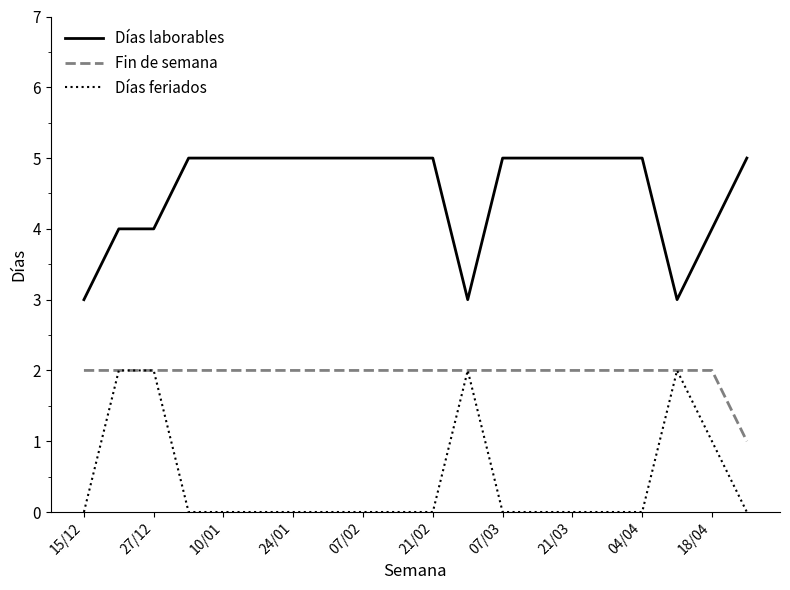

What is the average value of the Fin de semana series?

2